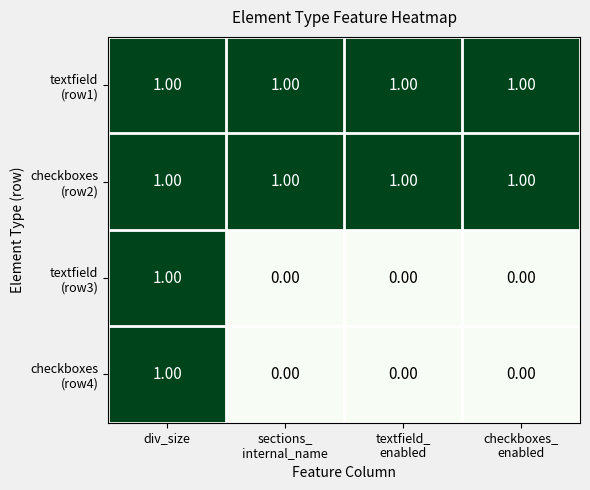

At which category is the sum across all series the highest?

div_size